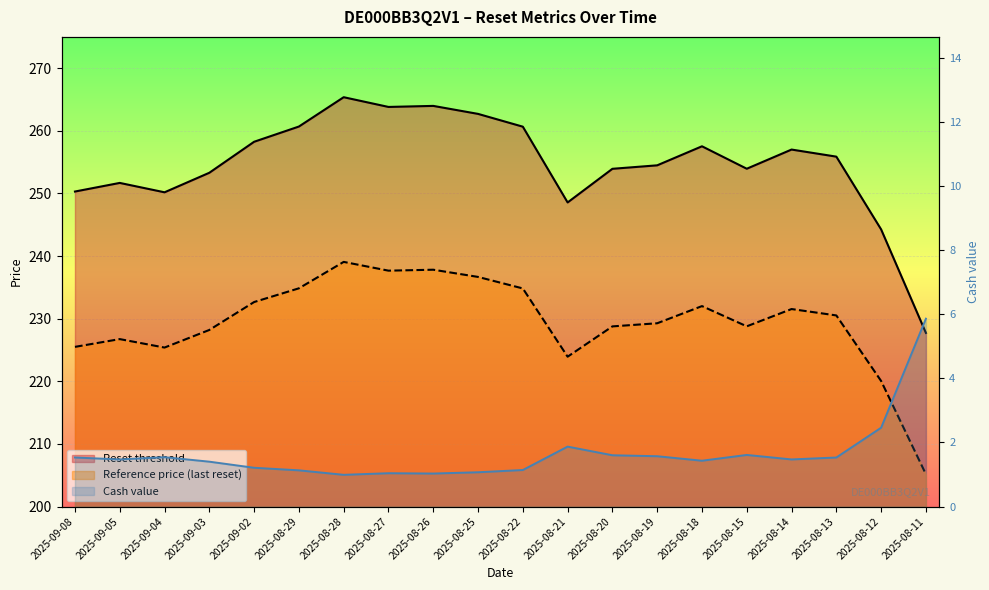

Where is Reference price (line) nearest to the value 222?

2025-08-21